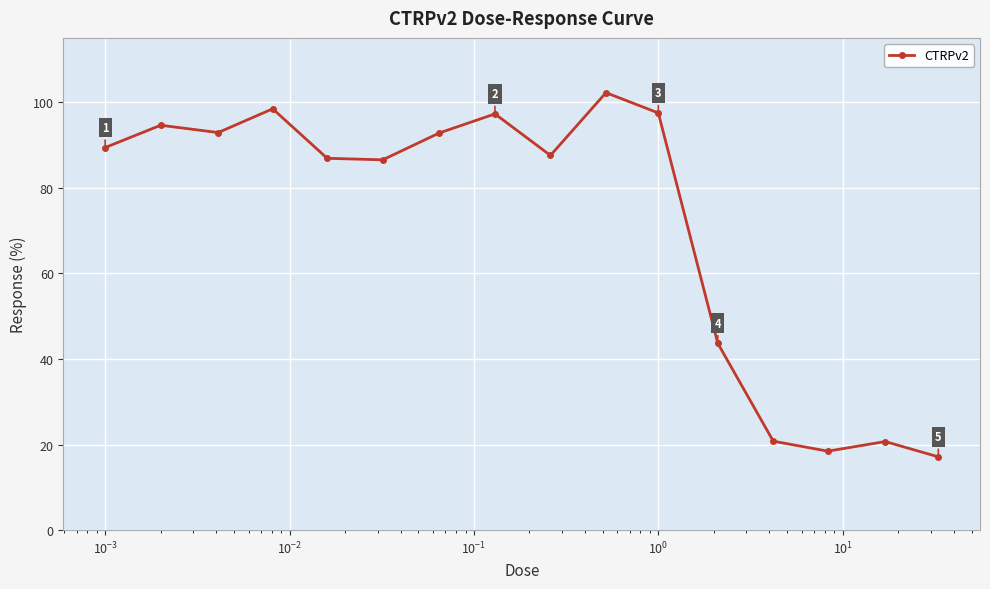

What is the smallest value displayed?

17.1